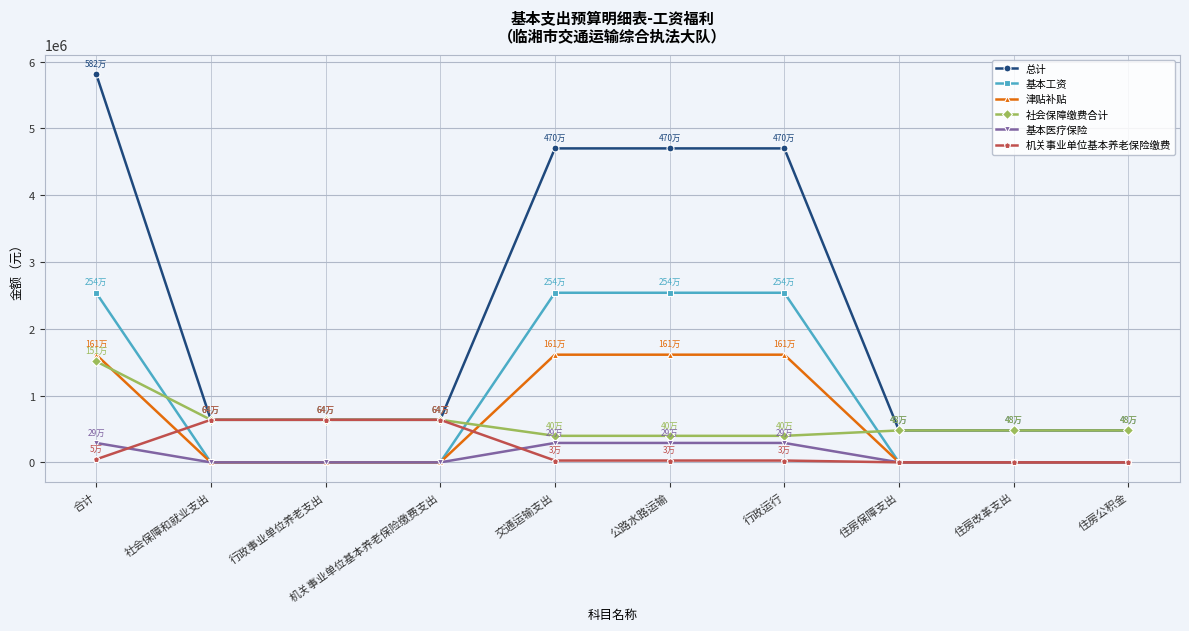

Is this an area chart (filled region under the line)?

No